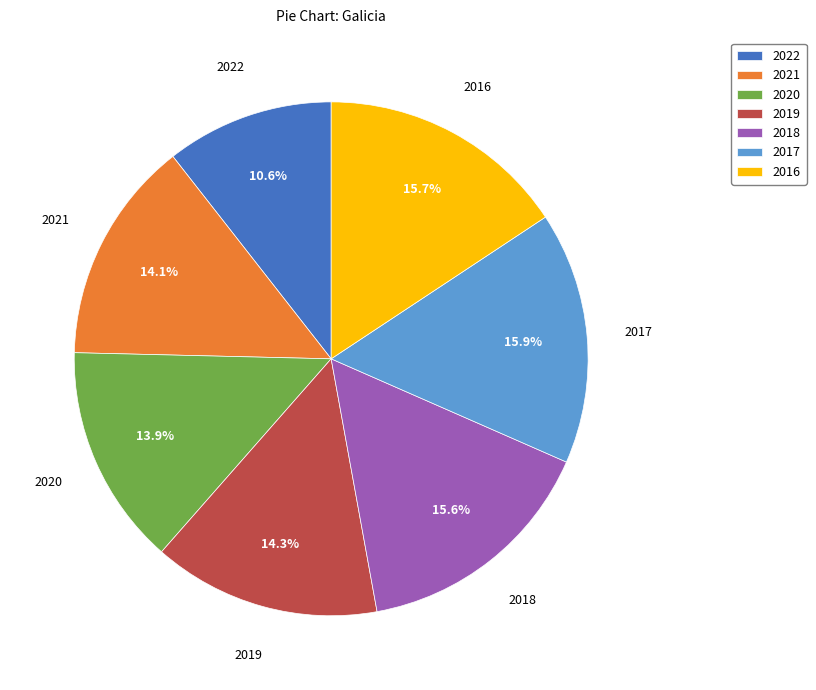

Which slice is the smallest?

2022